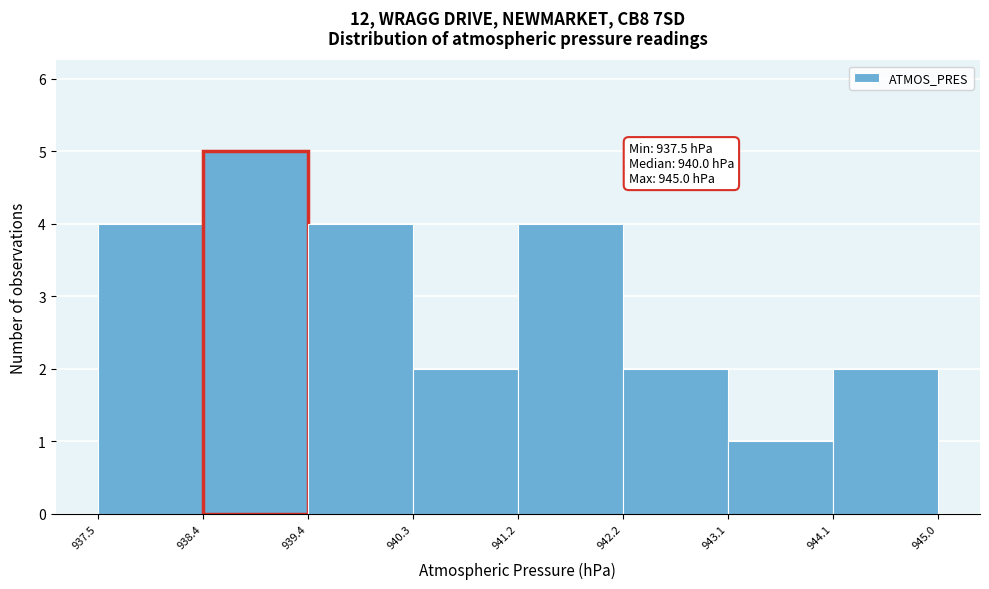

Which range on the x-axis has the tallest bar?

938.4 to 939.4